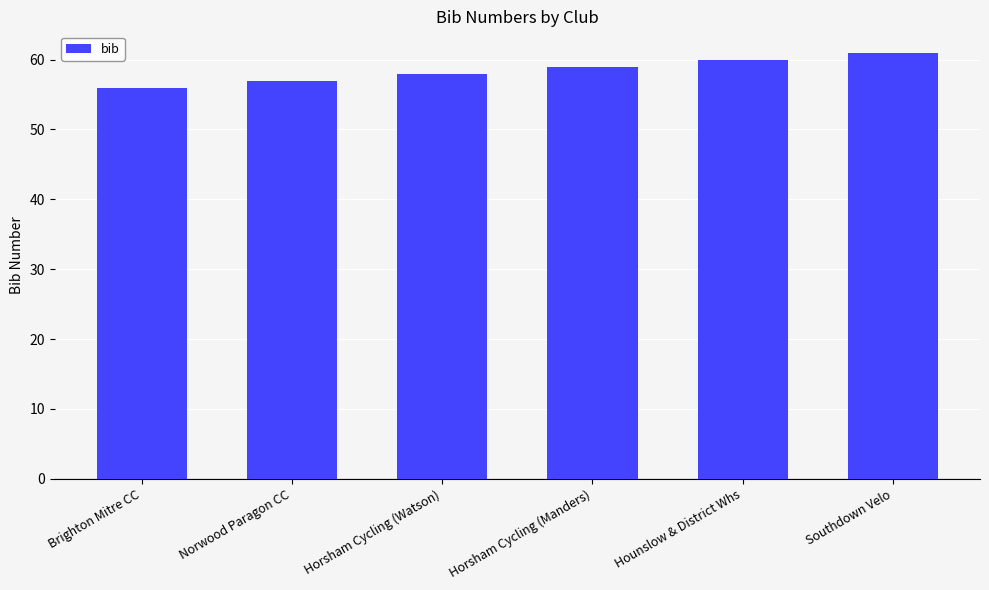

The value at Brighton Mitre CC is 86. True or false?

False